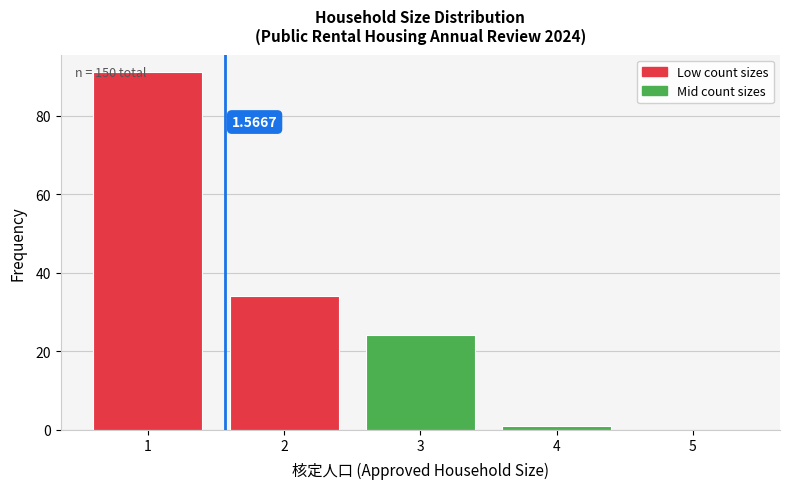

Over which range of the x-axis is the bar tallest?

0.5 to 1.5